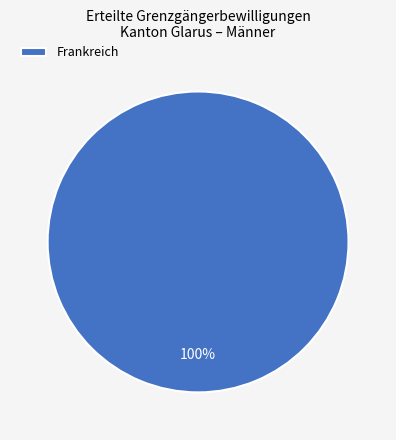

What is the majority slice?

Frankreich